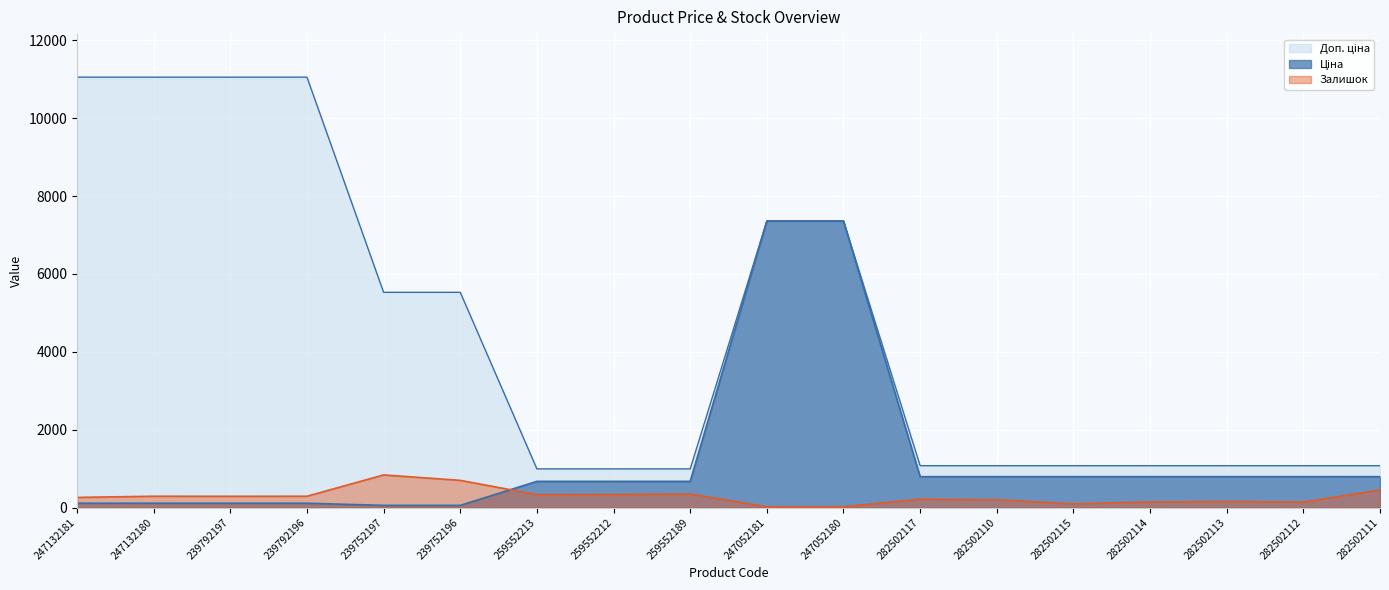

What are all the series names shown in the legend?

Ціна, Доп. ціна, Залишок